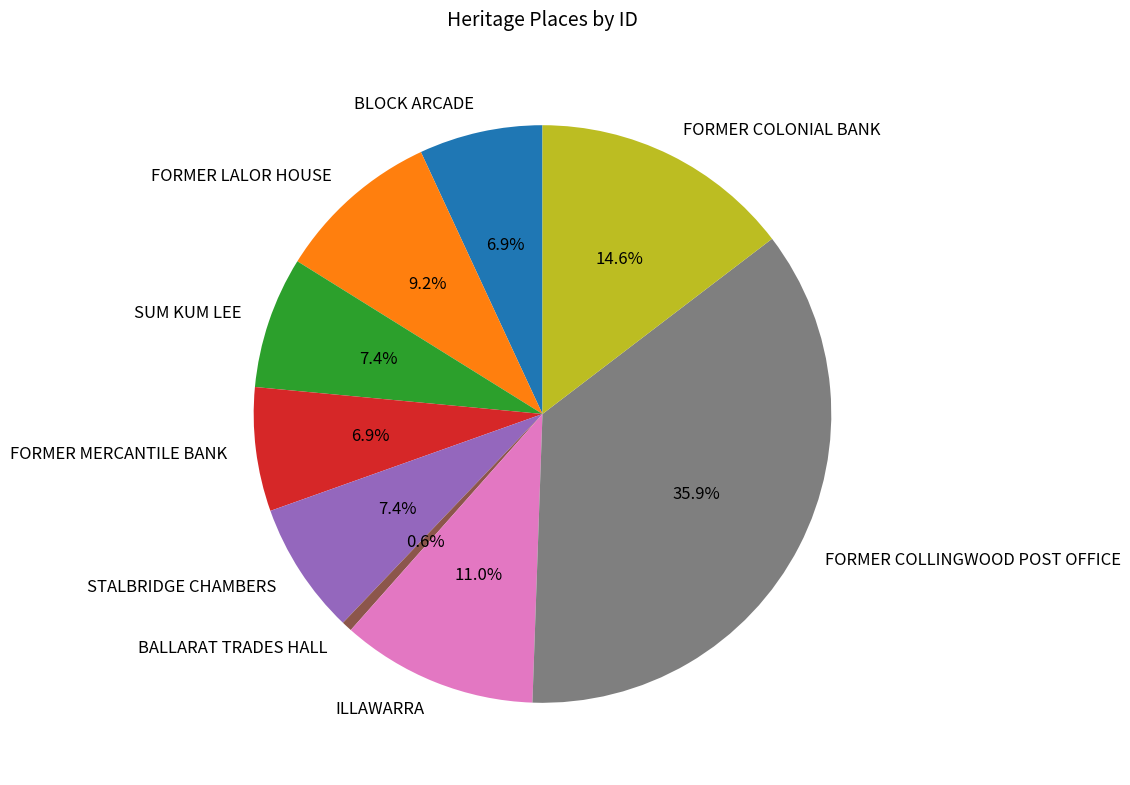

What percentage do STALBRIDGE CHAMBERS and BLOCK ARCADE together represent?

14.3%